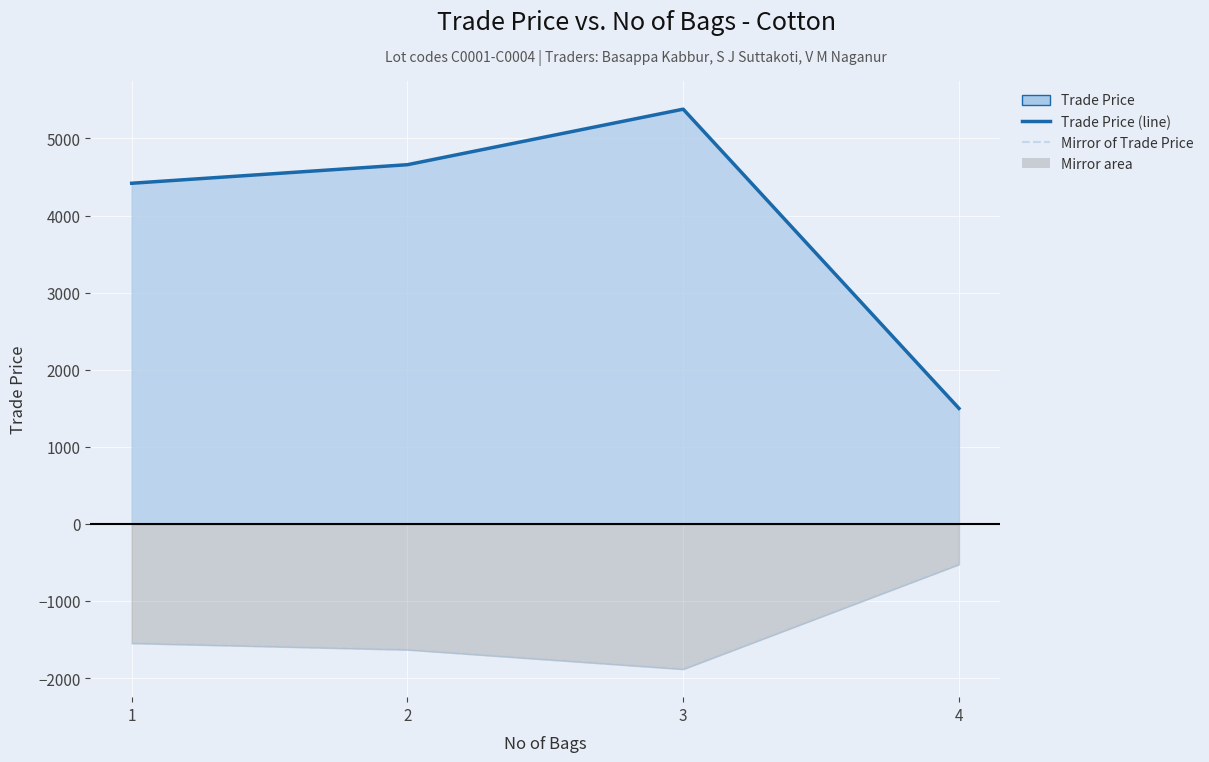

True or false: Mirror of Trade Price has more than 2 points higher than both neighbors.

False